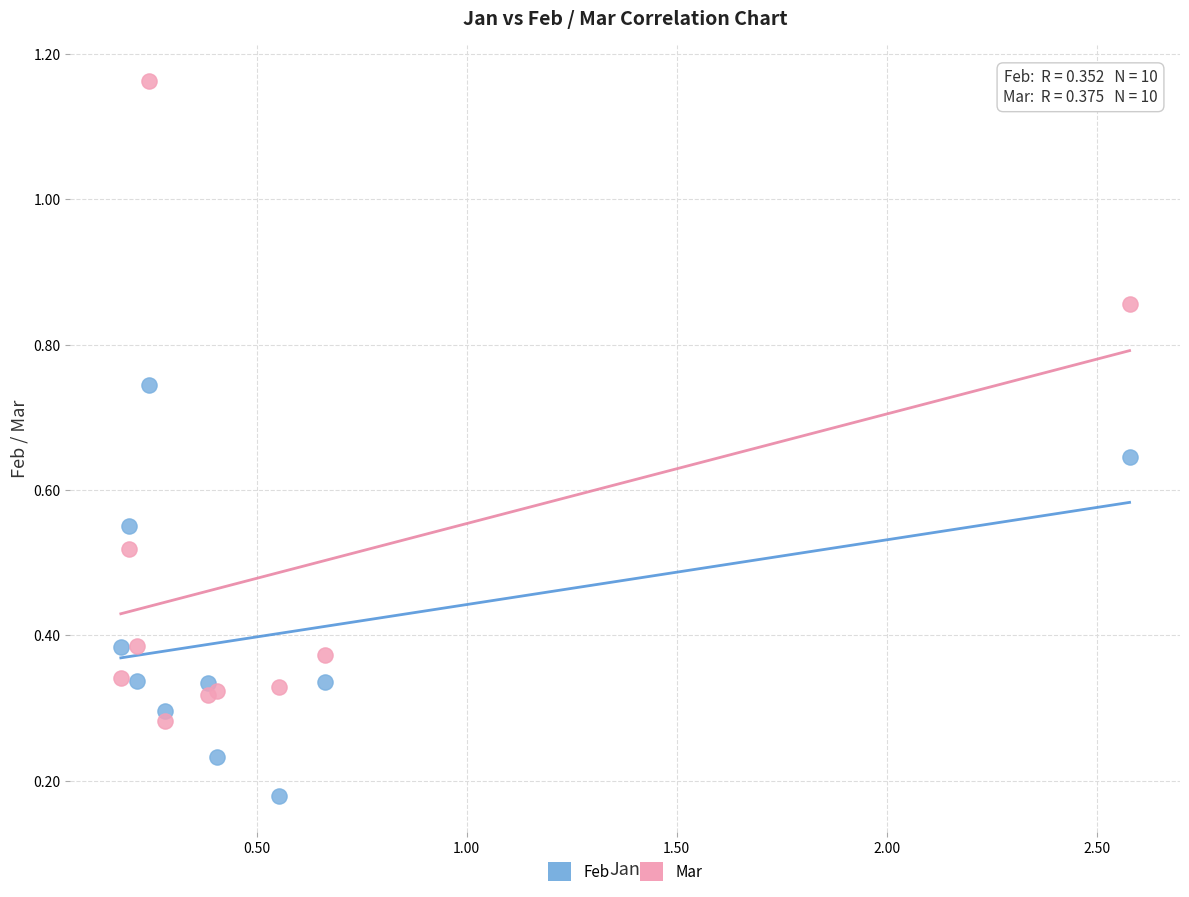

What is the X range (max minus min) for the scatter plot?

2.4